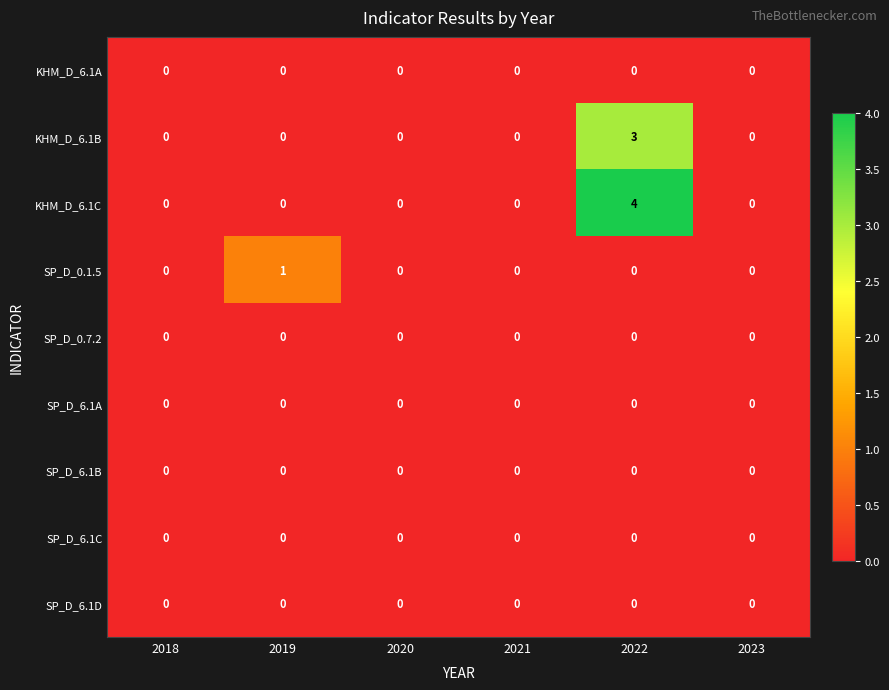

At which category does the chart reach its peak across all series?

2022